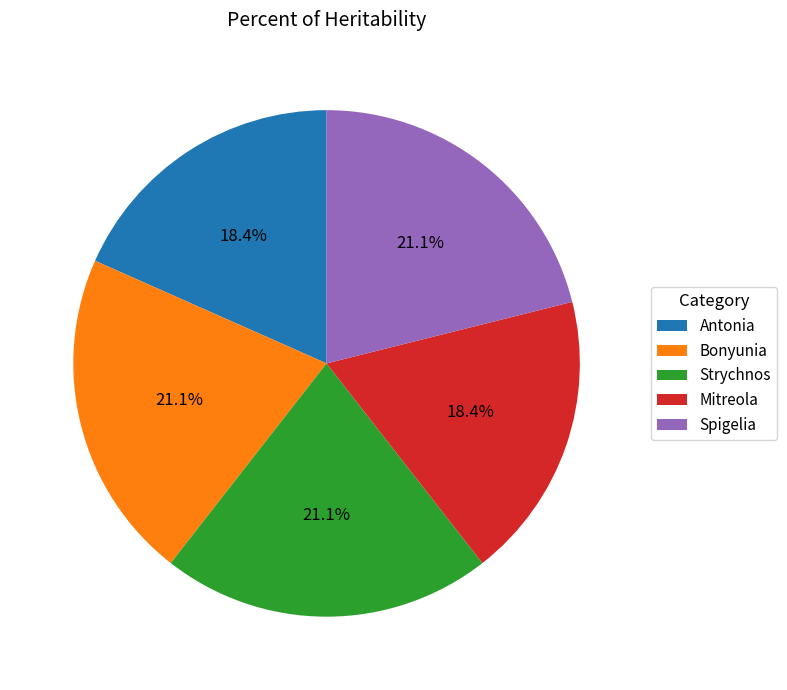

Combined, do Strychnos and Mitreola account for over 50%?

No